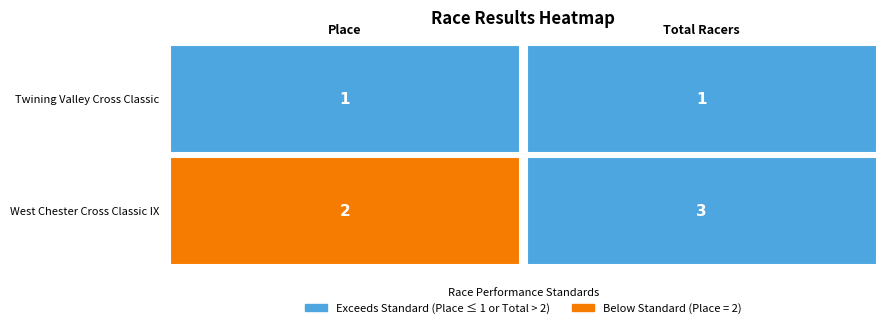

True or false: West Chester Cross Classic IX has a value of 2 at 0.

True